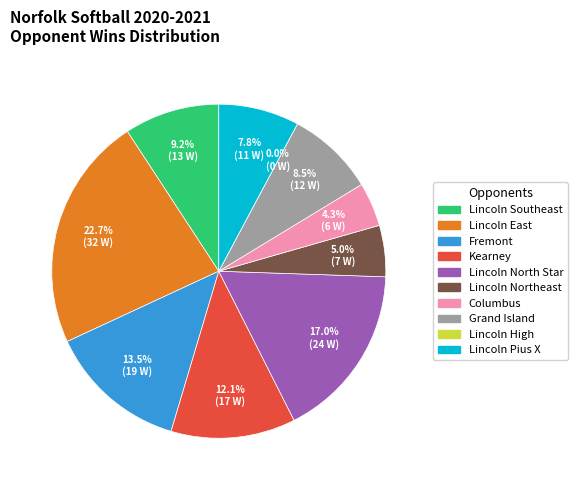

What percentage is NOT represented by Columbus?

95.7%